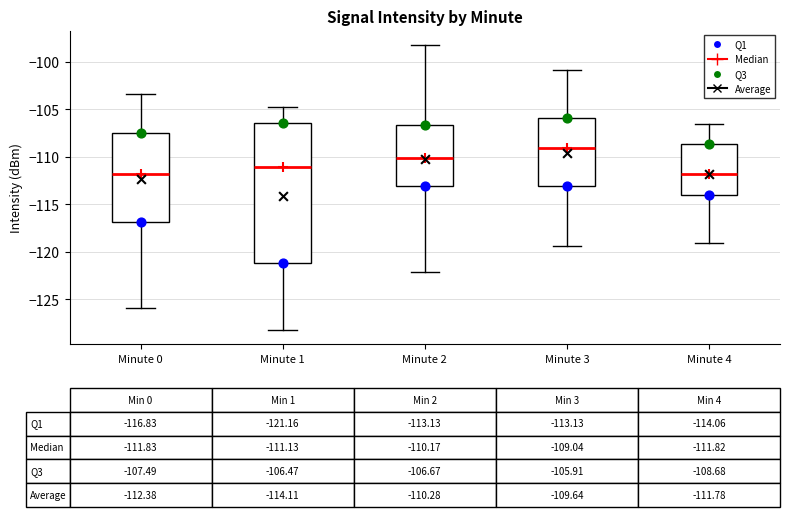

Which box is the tallest, from its lower edge to its upper edge?

Minute 1